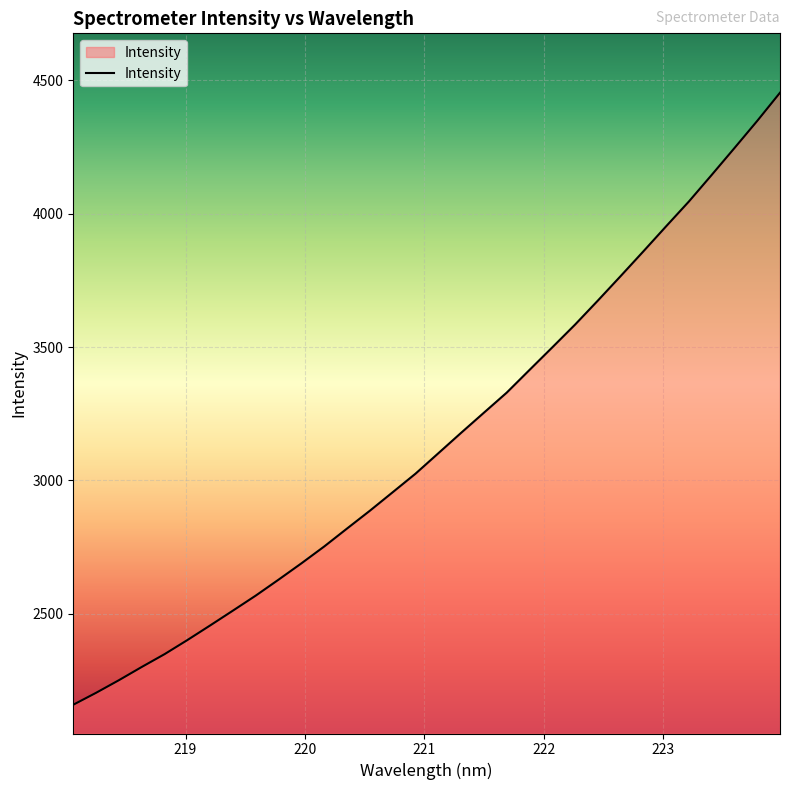

What is the difference between the maximum and minimum values?

2295.4